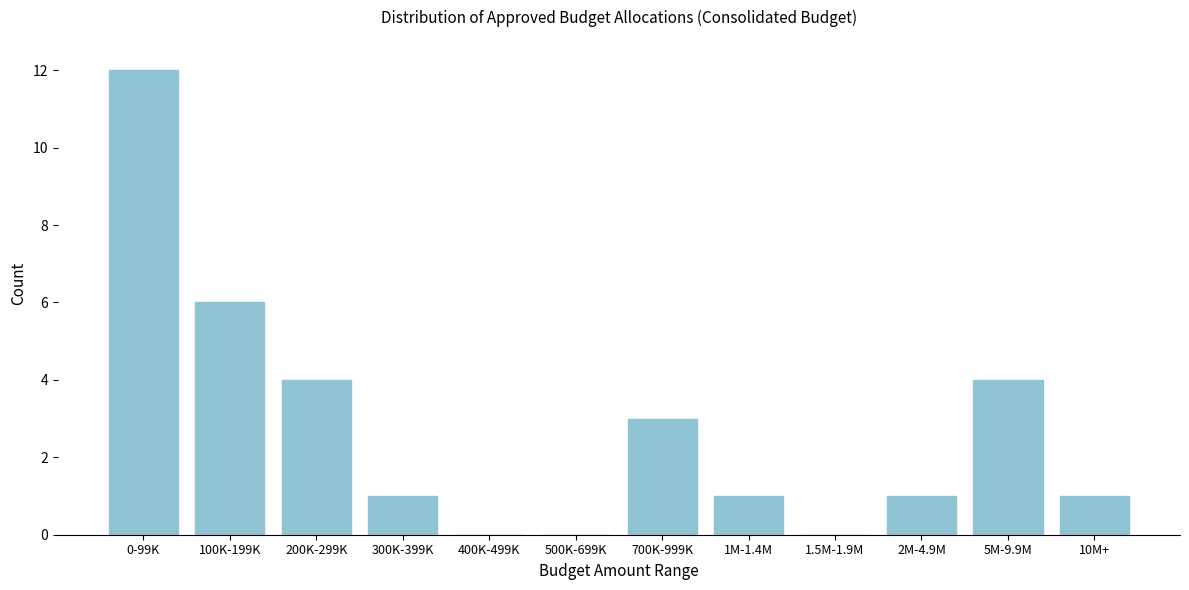

Reading left to right, what are all the values shown in this chart?

0-99K=12	100K-199K=6	200K-299K=4	300K-399K=1	400K-499K=0	500K-699K=0	700K-999K=3	1M-1.4M=1	1.5M-1.9M=0	2M-4.9M=1	5M-9.9M=4	10M+=1